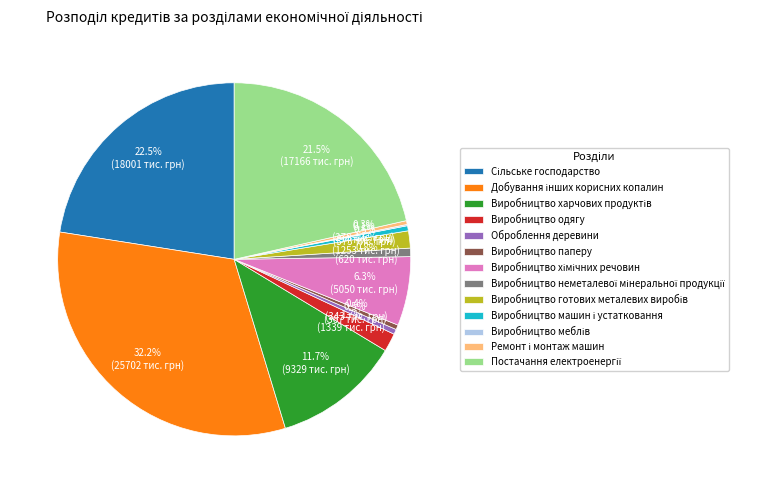

Is there any slice that represents more than half of the pie?

No